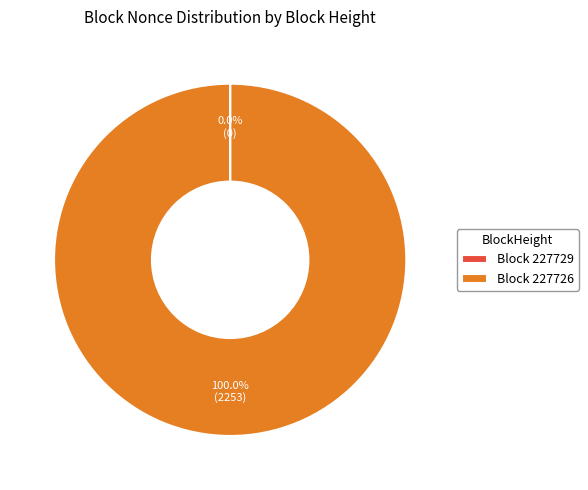

Does Block 227726 represent more than half of the total?

Yes